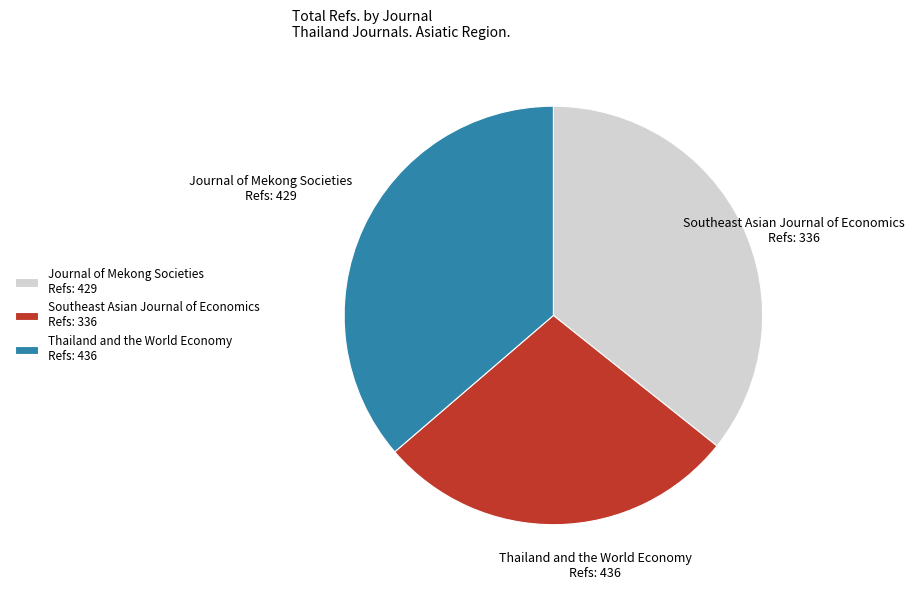

Rank the categories by value from lowest to highest.

Southeast Asian Journal of Economics, Journal of Mekong Societies, Thailand and the World Economy